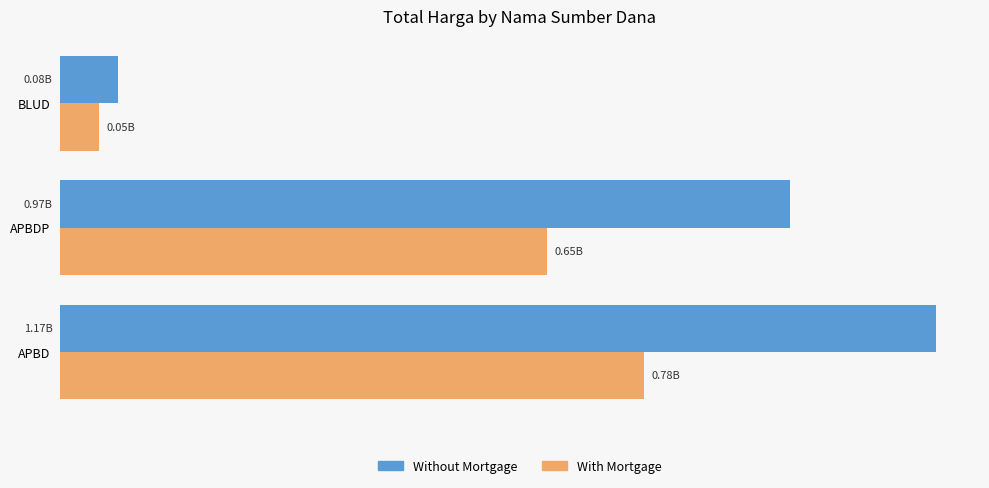

What are all the series names shown in the legend?

Without Mortgage, With Mortgage